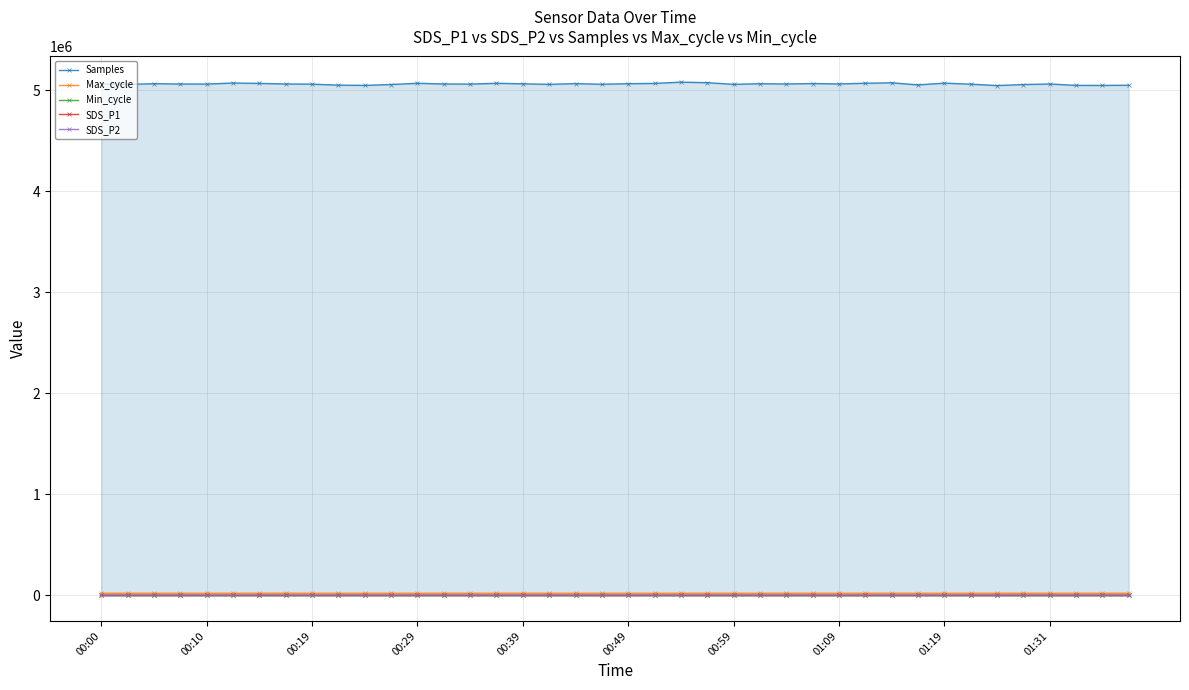

How many interior local peaks does the Samples series have?

11